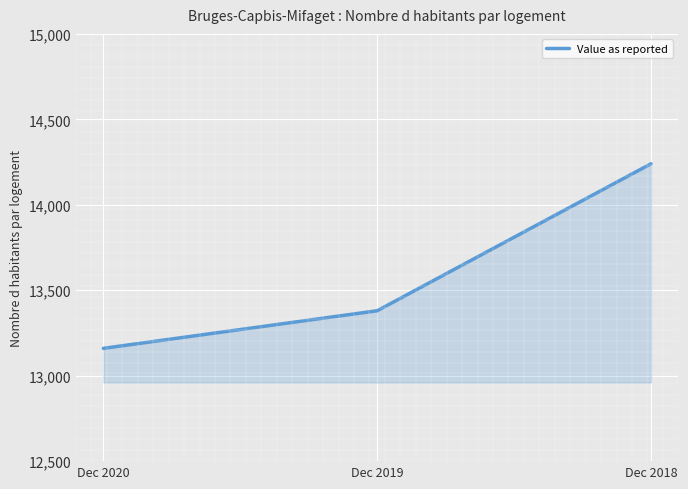

List the labels in order of value, smallest first.

Dec 2020, Dec 2019, Dec 2018